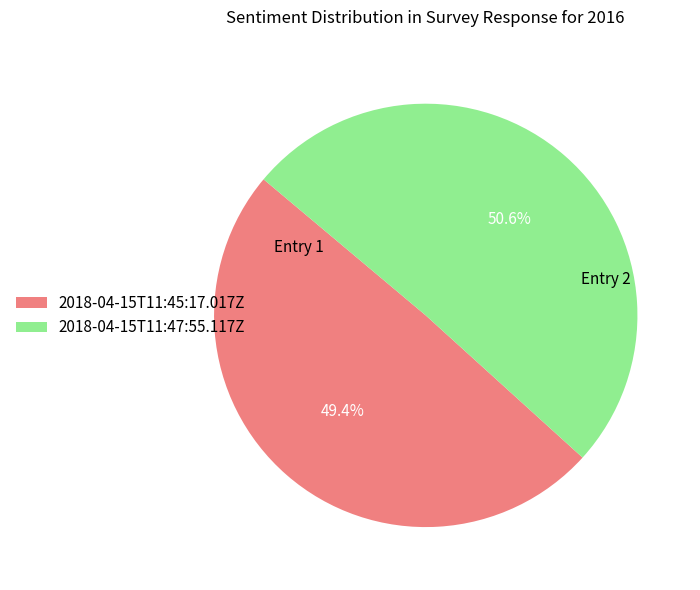

To the nearest percent, what percentage of the pie is 2018-04-15T11:45:17.017Z?

49%